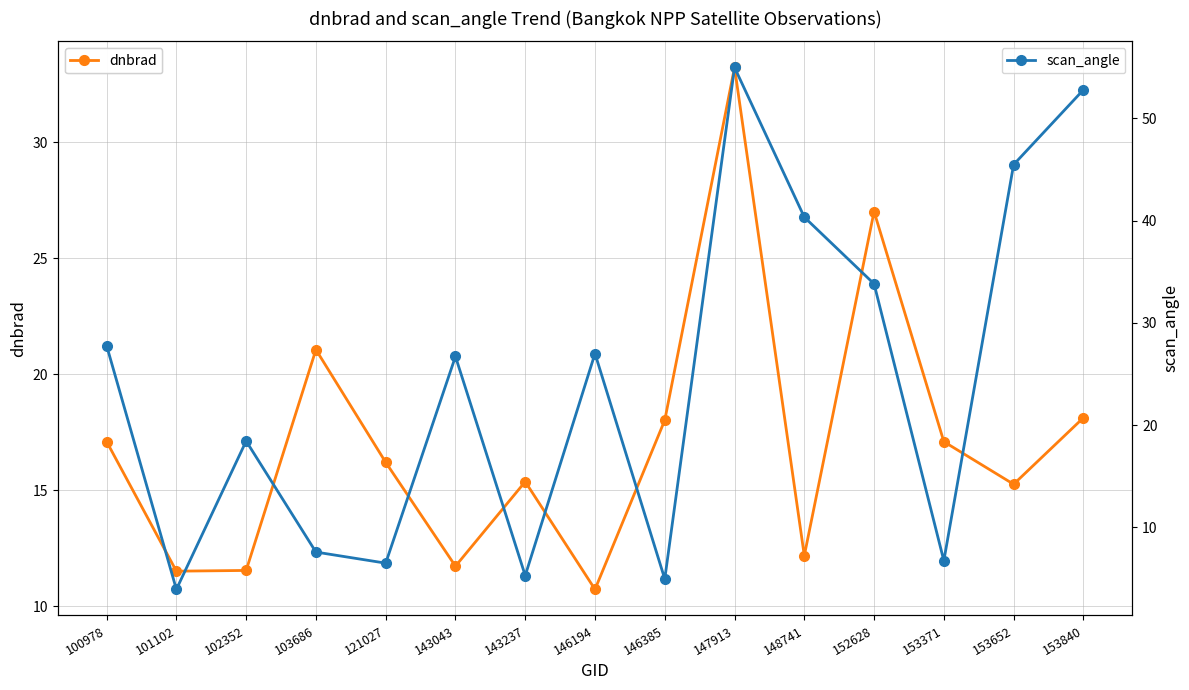

What is the difference between the maximum and second lowest values in the scan_angle series?

50.0